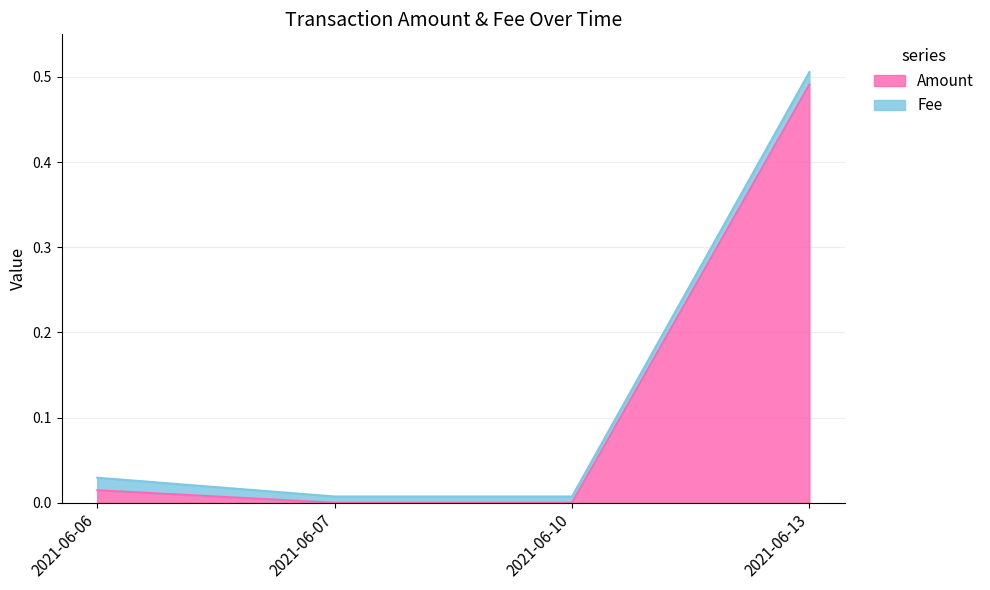

True or false: the data shows 0.0 at 2021-06-10.

True